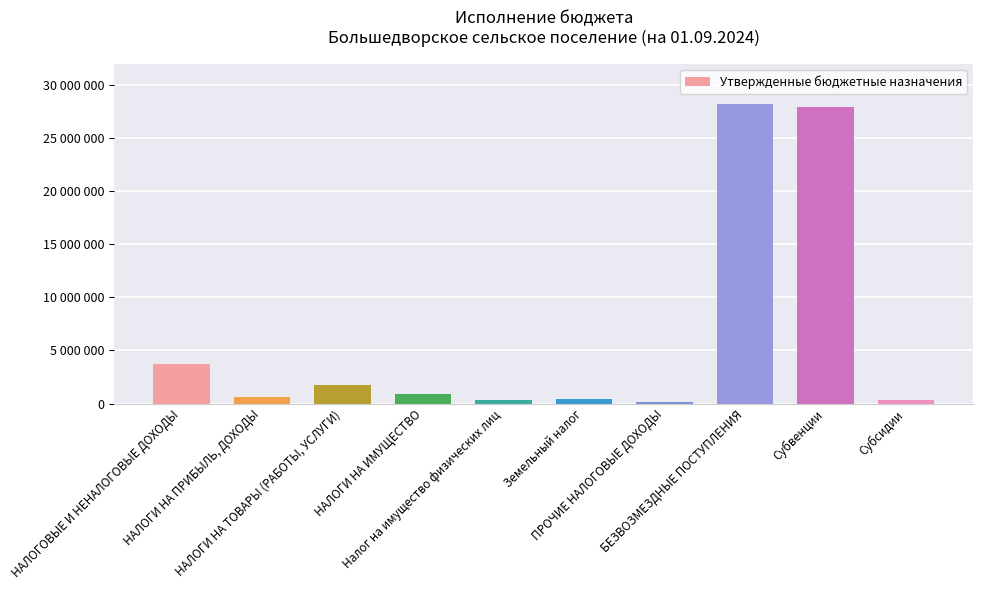

True or false: the data shows 2721893.5 at НАЛОГИ НА ТОВАРЫ (РАБОТЫ, УСЛУГИ).

False